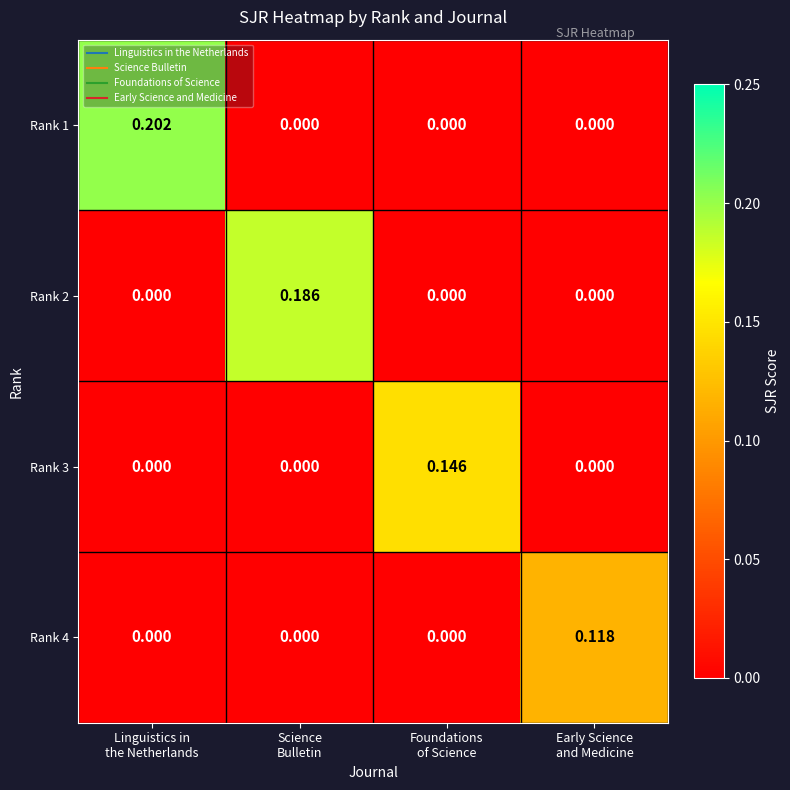

How many series are shown in this chart?

4